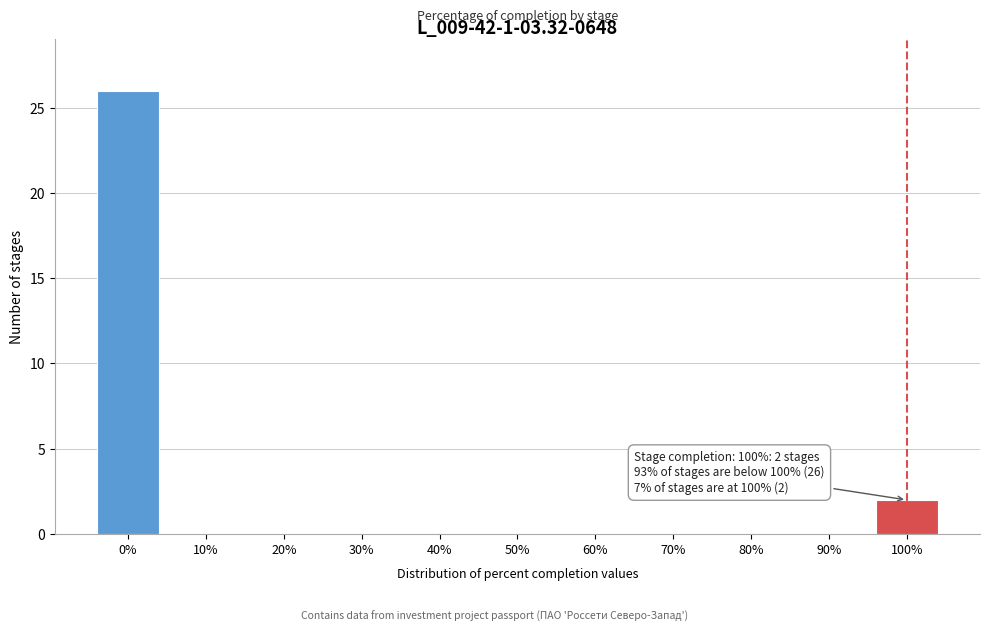

Reading right to left, transcribe all the data shown in this chart.

100%=2	90%=0	80%=0	70%=0	60%=0	50%=0	40%=0	30%=0	20%=0	10%=0	0%=26